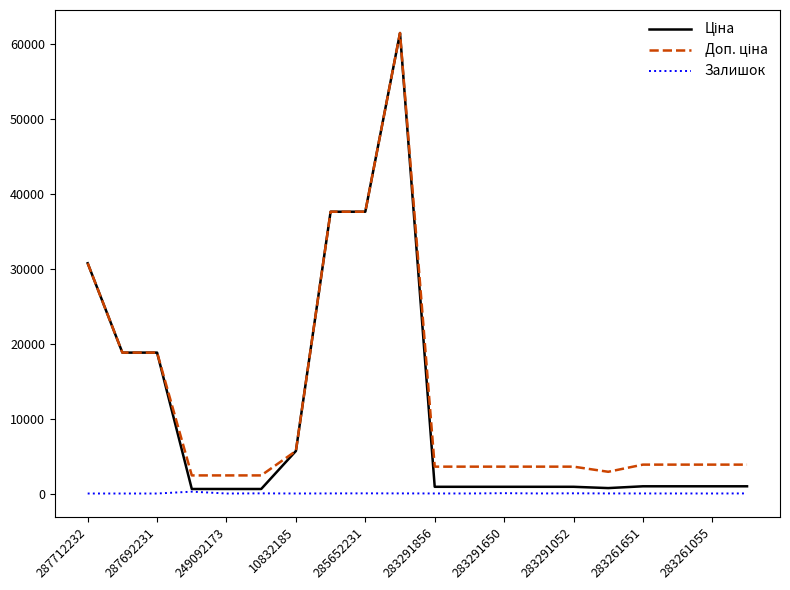

What is the maximum value shown in the chart?

61434.3